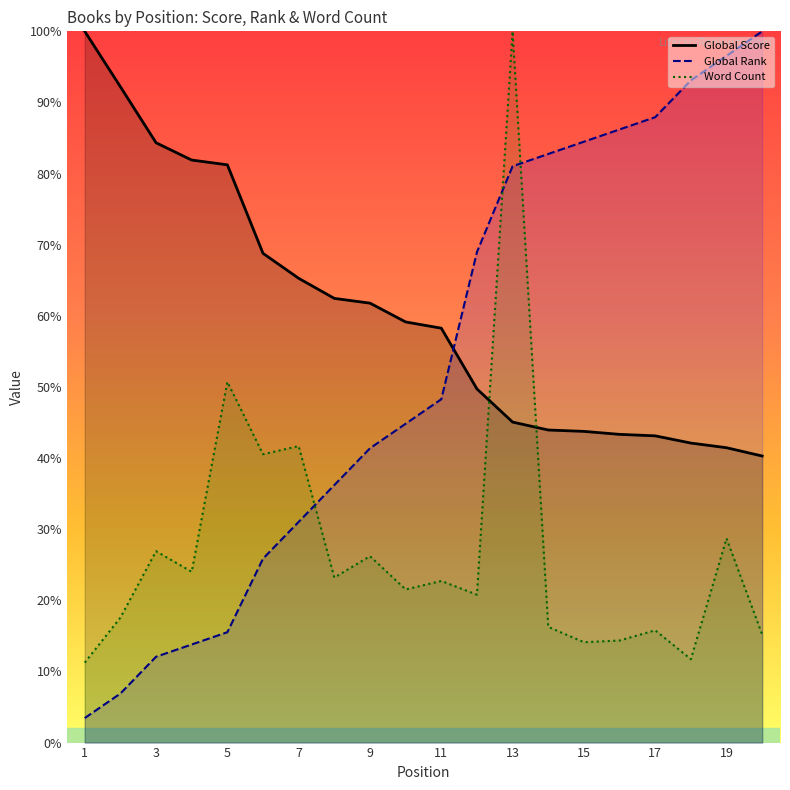

True or false: Global Score has more than 1 points higher than both neighbors.

False